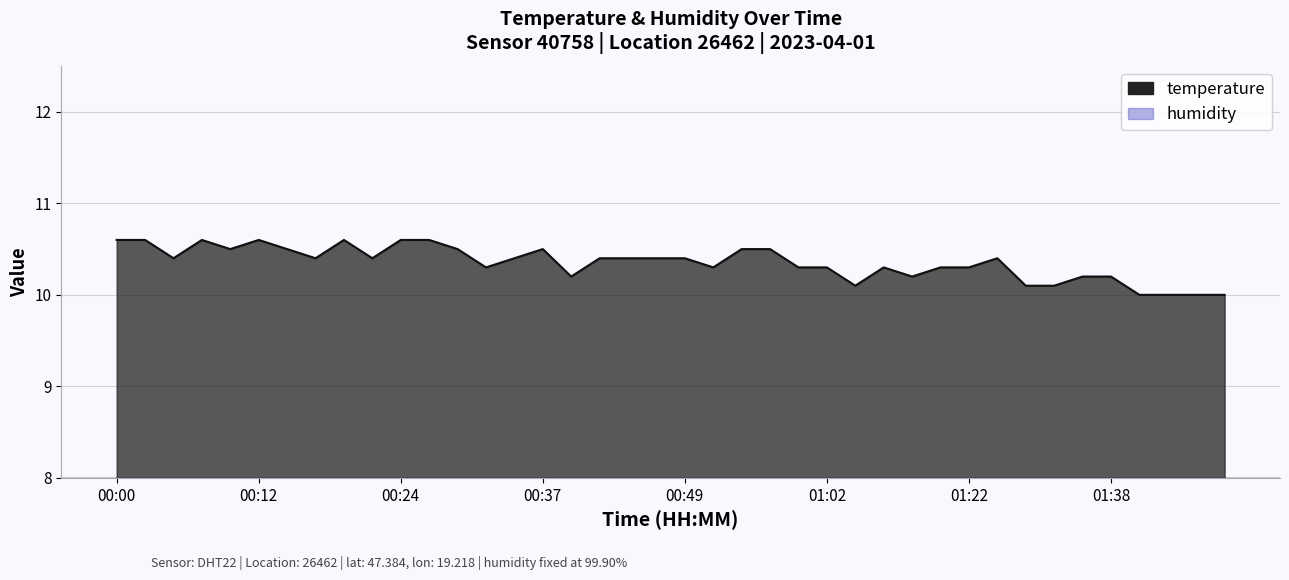

At which category does the data reach its first local valley?

00:05